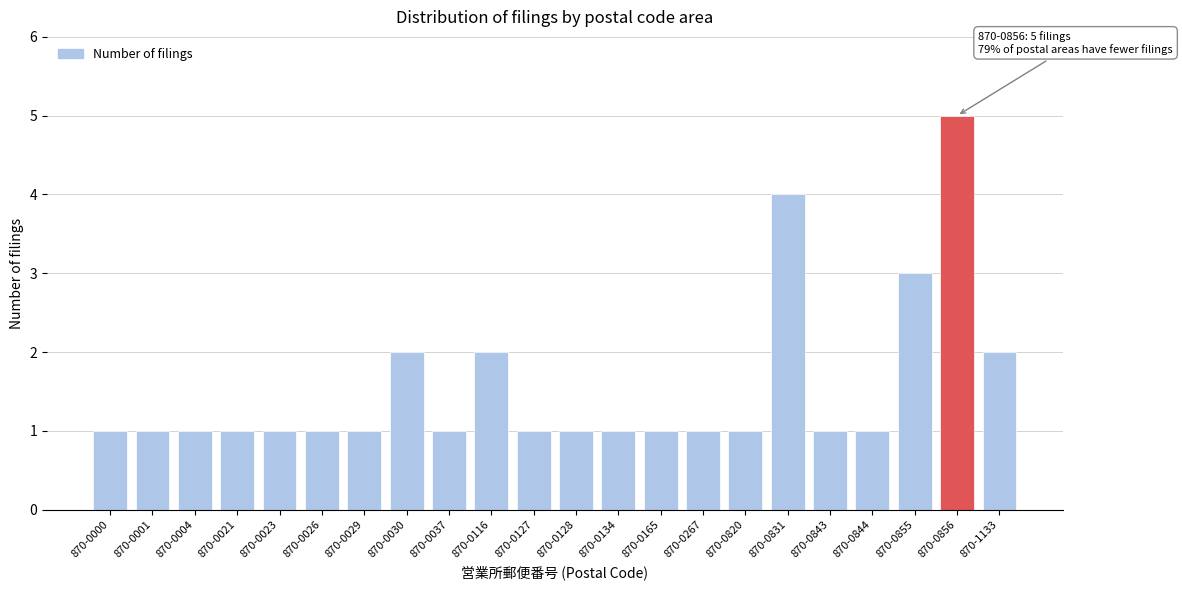

Reading left to right, extract all data points from this chart.

870-0000=1	870-0001=1	870-0004=1	870-0021=1	870-0023=1	870-0026=1	870-0029=1	870-0030=2	870-0037=1	870-0116=2	870-0127=1	870-0128=1	870-0134=1	870-0165=1	870-0267=1	870-0820=1	870-0831=4	870-0843=1	870-0844=1	870-0855=3	870-0856=5	870-1133=2